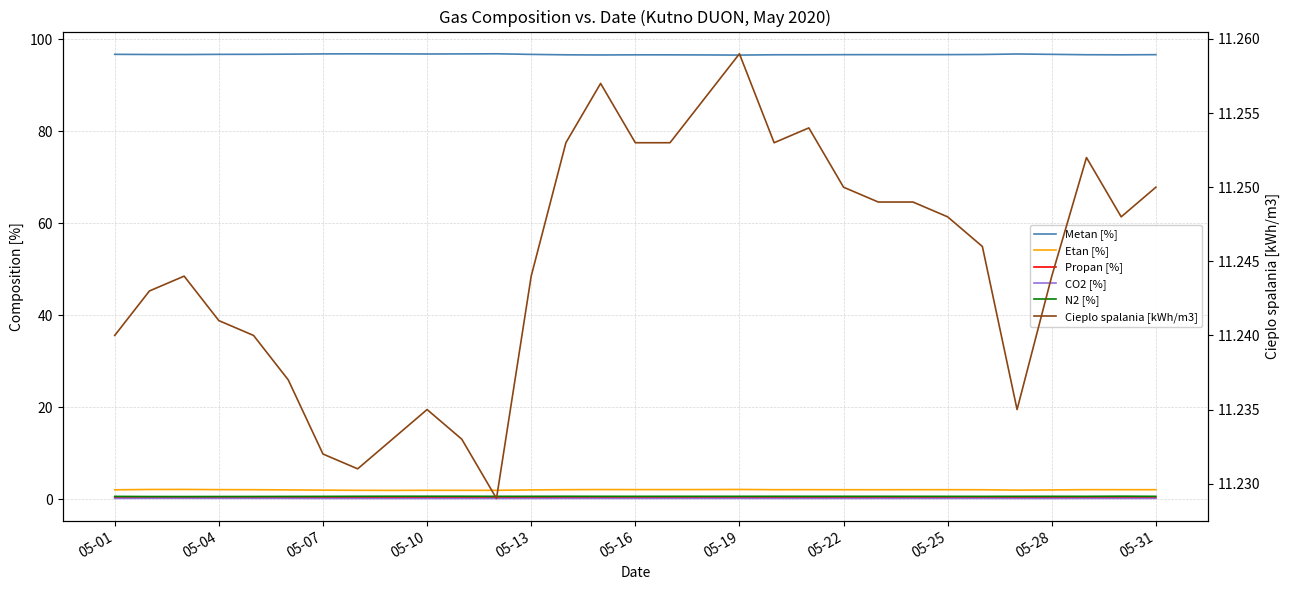

What is the highest value of the N2 [%] series?

0.7